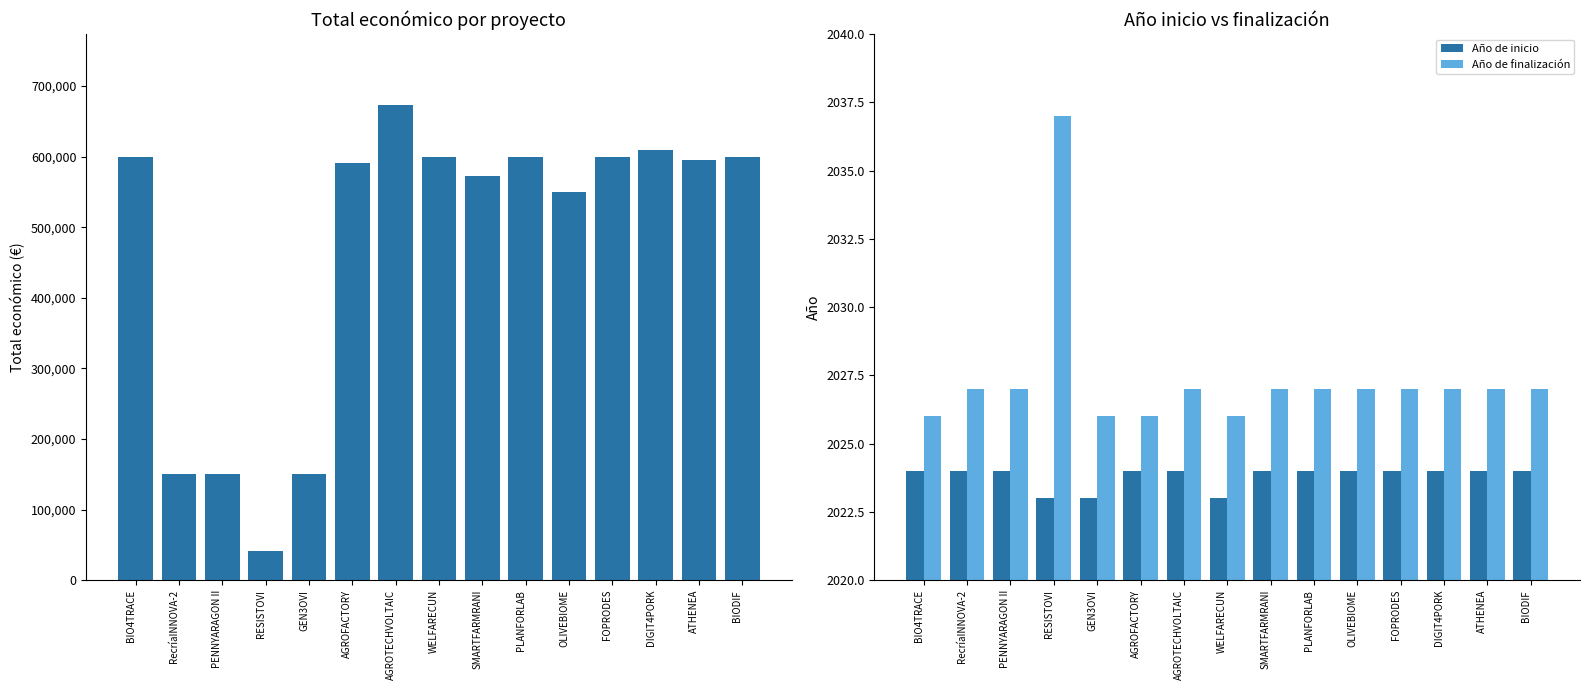

The value of Año de inicio at RESISTOVI is 2023. True or false?

True